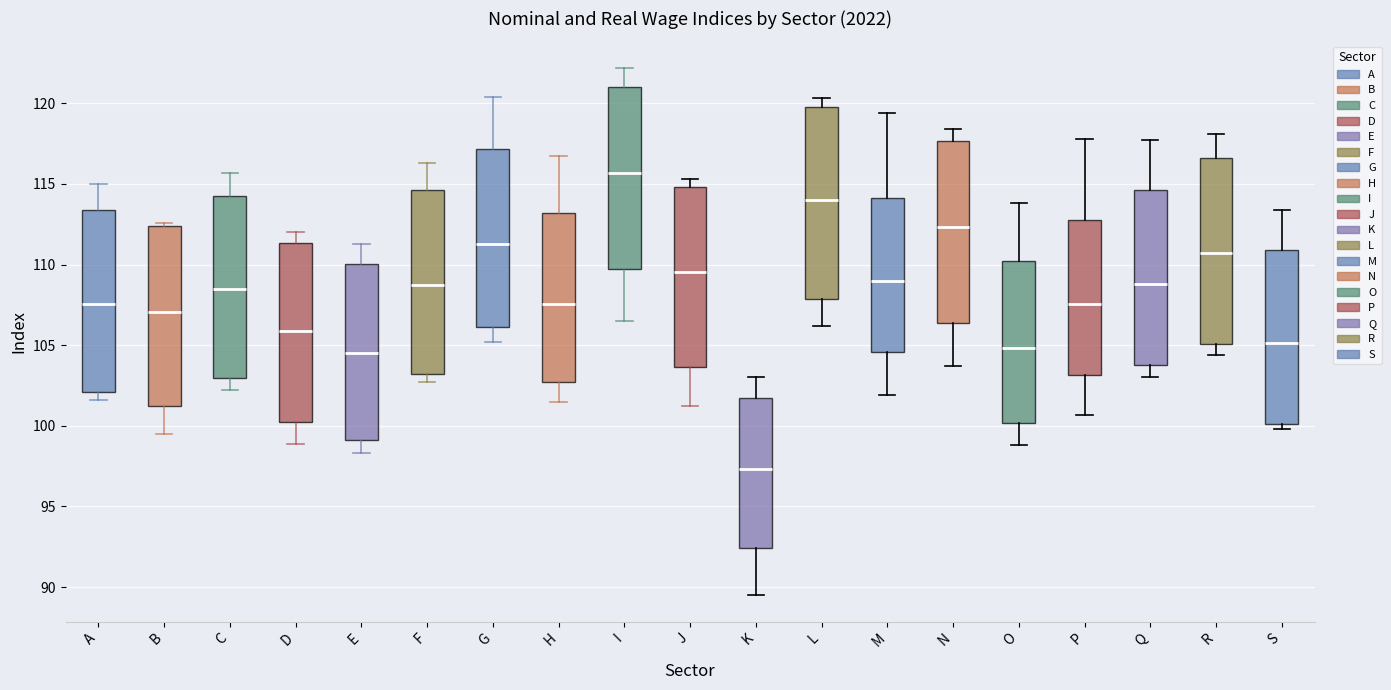

Reading left to right, transcribe this box plot: for each box, give where its median line is, the range the box spans, and where its two whiskers end, as read against the y-axis. The values are not printed on the chart, so give them approximately, as read against the axis.

A: median 107.5, box 102.0 to 113.5, whiskers 101.5 to 115.0
B: median 107.0, box 101.0 to 112.5, whiskers 99.5 to 112.5 (just above the box's upper edge)
C: median 108.5, box 103.0 to 114.5, whiskers 102.0 to 115.5
D: median 106.0, box 100.5 to 111.5, whiskers 99.0 to 112.0
E: median 104.5, box 99.0 to 110.0, whiskers 98.5 to 111.5
F: median 109.0, box 103.0 to 114.5, whiskers 102.5 to 116.5
G: median 111.5, box 106.0 to 117.0, whiskers 105.0 to 120.5
H: median 107.5, box 102.5 to 113.0, whiskers 101.5 to 116.5
I: median 115.5, box 109.5 to 121.0, whiskers 106.5 to 122.0
J: median 109.5, box 103.5 to 115.0, whiskers 101.0 to 115.5
K: median 97.5, box 92.5 to 101.5, whiskers 89.5 to 103.0
L: median 114.0, box 108.0 to 120.0, whiskers 106.0 to 120.5
M: median 109.0, box 104.5 to 114.0, whiskers 102.0 to 119.5
N: median 112.5, box 106.5 to 117.5, whiskers 103.5 to 118.5
O: median 105.0, box 100.0 to 110.0, whiskers 99.0 to 114.0
P: median 107.5, box 103.0 to 113.0, whiskers 100.5 to 118.0
Q: median 109.0, box 104.0 to 114.5, whiskers 103.0 to 117.5
R: median 110.5, box 105.0 to 116.5, whiskers 104.5 to 118.0
S: median 105.0, box 100.0 to 111.0, whiskers 100.0 (just below the box's lower edge) to 113.5